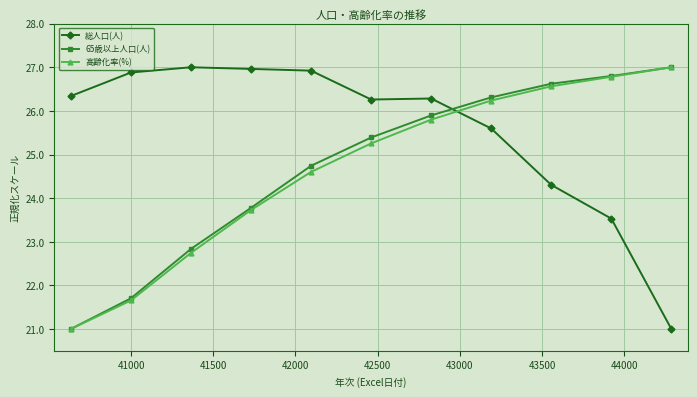

What are all the series names shown in the legend?

総人口(人), 65歳以上人口(人), 高齢化率(%)